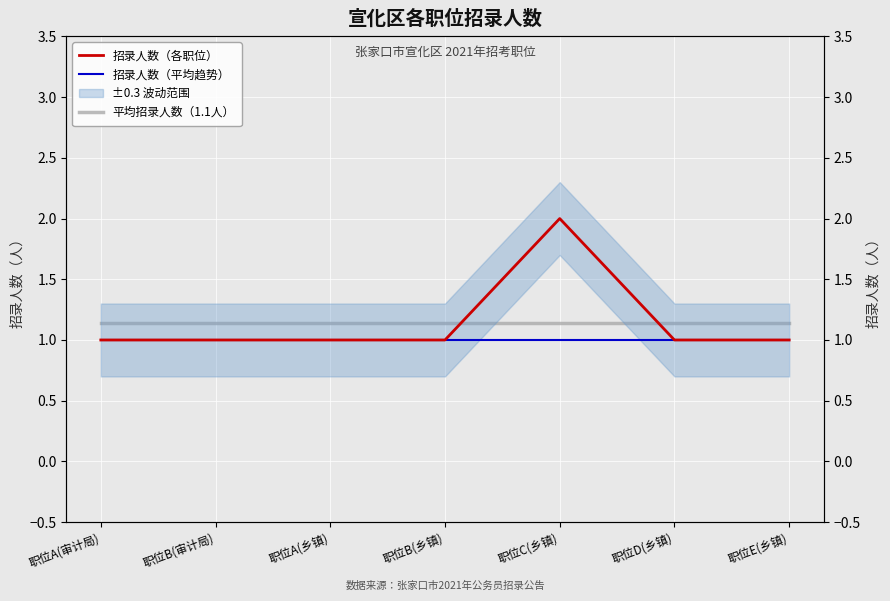

Reading left to right, extract all data points from this chart.

招录人数（各职位）: 职位A(审计局)=1.0	职位B(审计局)=1.0	职位A(乡镇)=1.0	职位B(乡镇)=1.0	职位C(乡镇)=2.0	职位D(乡镇)=1.0	职位E(乡镇)=1.0
招录人数（平均趋势）: 职位A(审计局)=1.0	职位B(审计局)=1.0	职位A(乡镇)=1.0	职位B(乡镇)=1.0	职位C(乡镇)=1.0	职位D(乡镇)=1.0	职位E(乡镇)=1.0
平均招录人数（1.1人）: 职位A(审计局)=1.1	职位B(审计局)=1.1	职位A(乡镇)=1.1	职位B(乡镇)=1.1	职位C(乡镇)=1.1	职位D(乡镇)=1.1	职位E(乡镇)=1.1